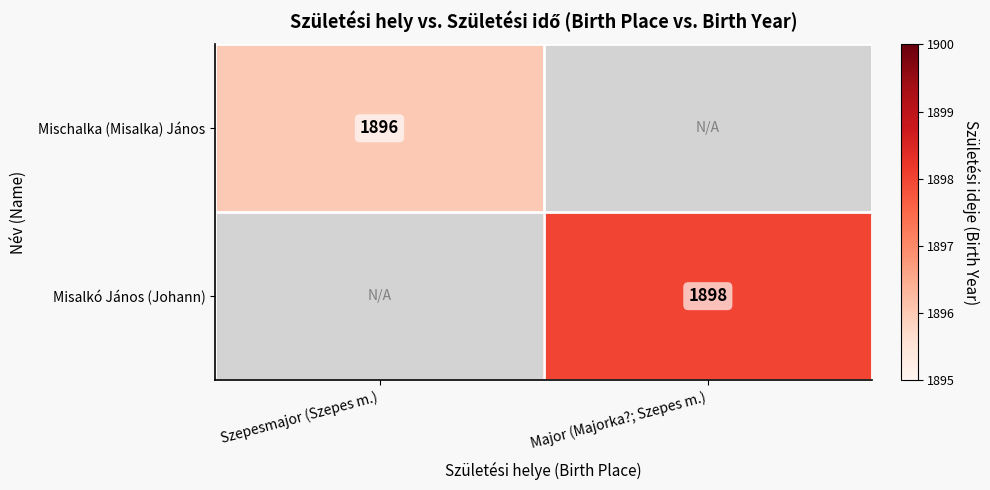

The Mischalka (Misalka) János series shows 1896 at Szepesmajor (Szepes m.). True or false?

True